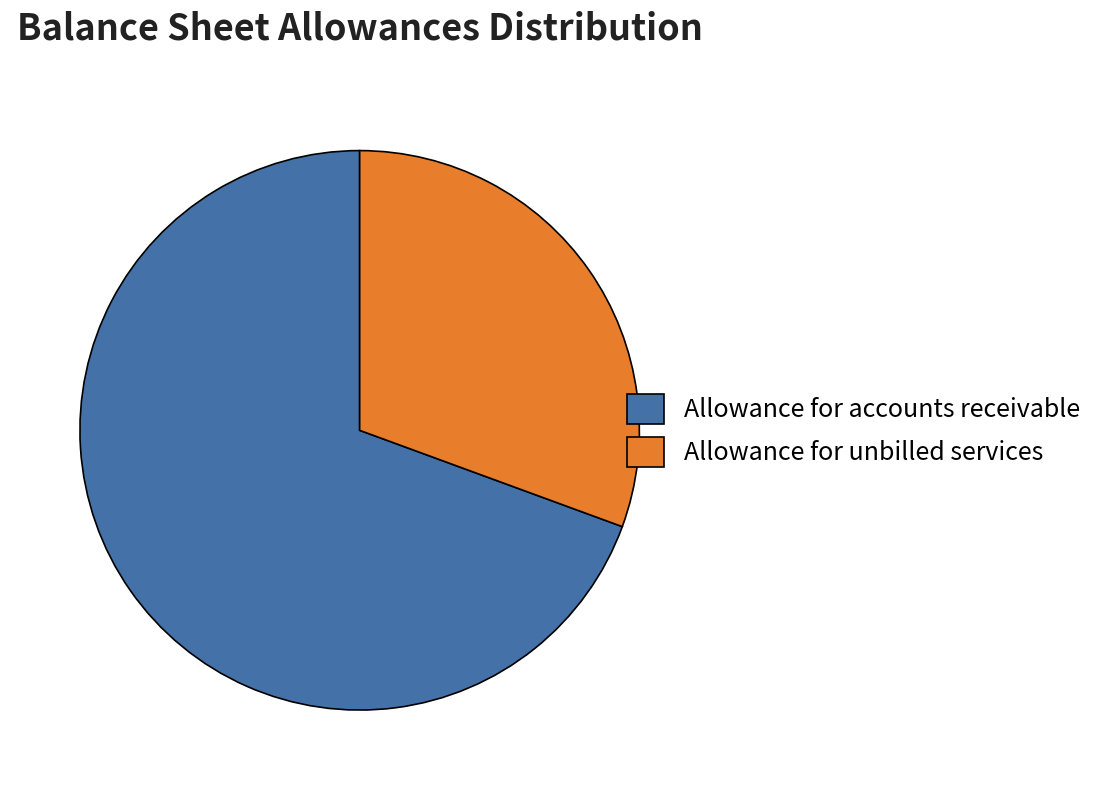

Is there a majority slice in this chart?

Yes